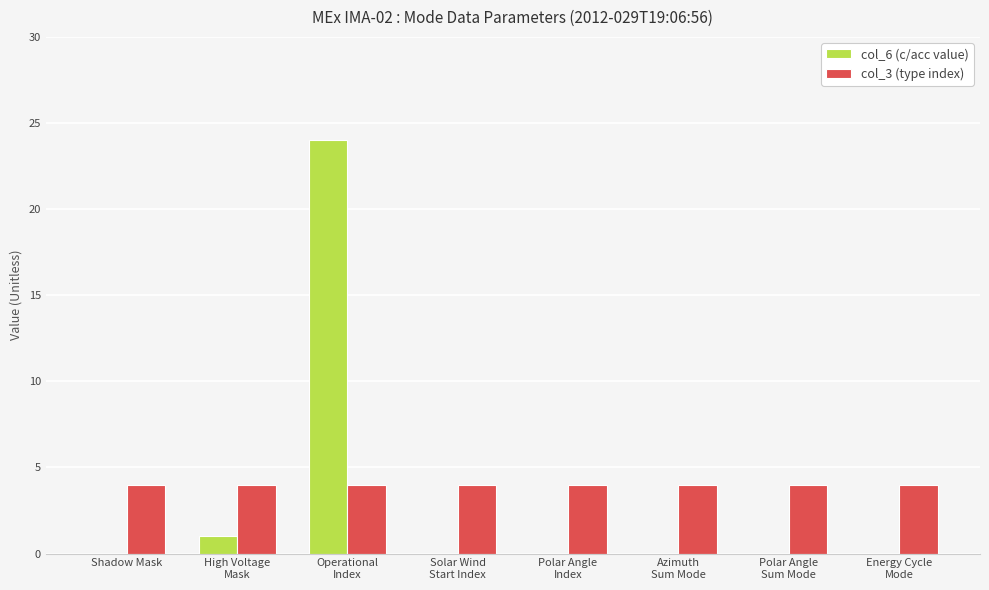

What is the maximum value for col_3 (type index)?

4